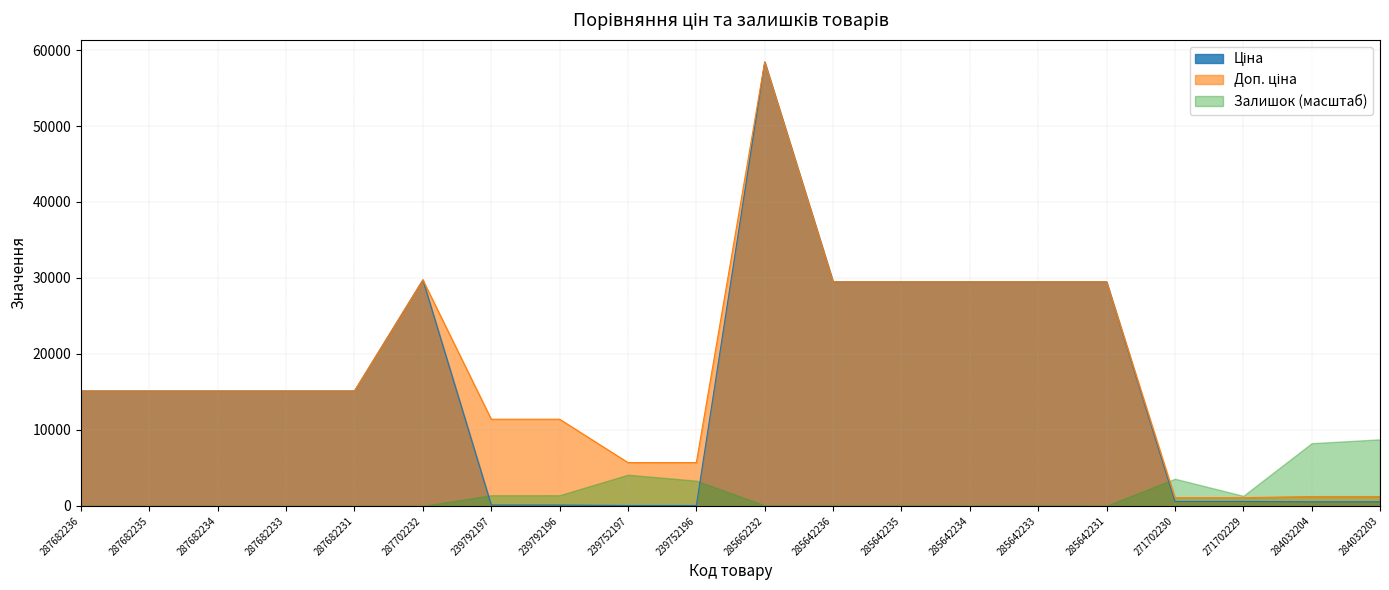

What is the maximum value shown in the chart?

58426.5